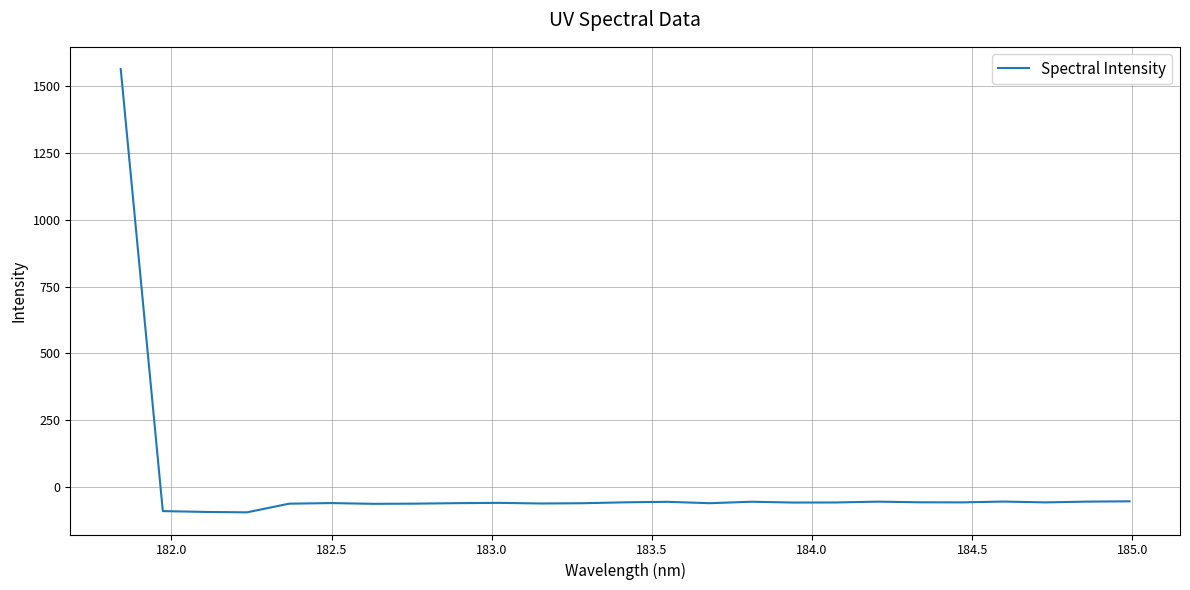

What is the difference between the maximum and second lowest values?

1654.4